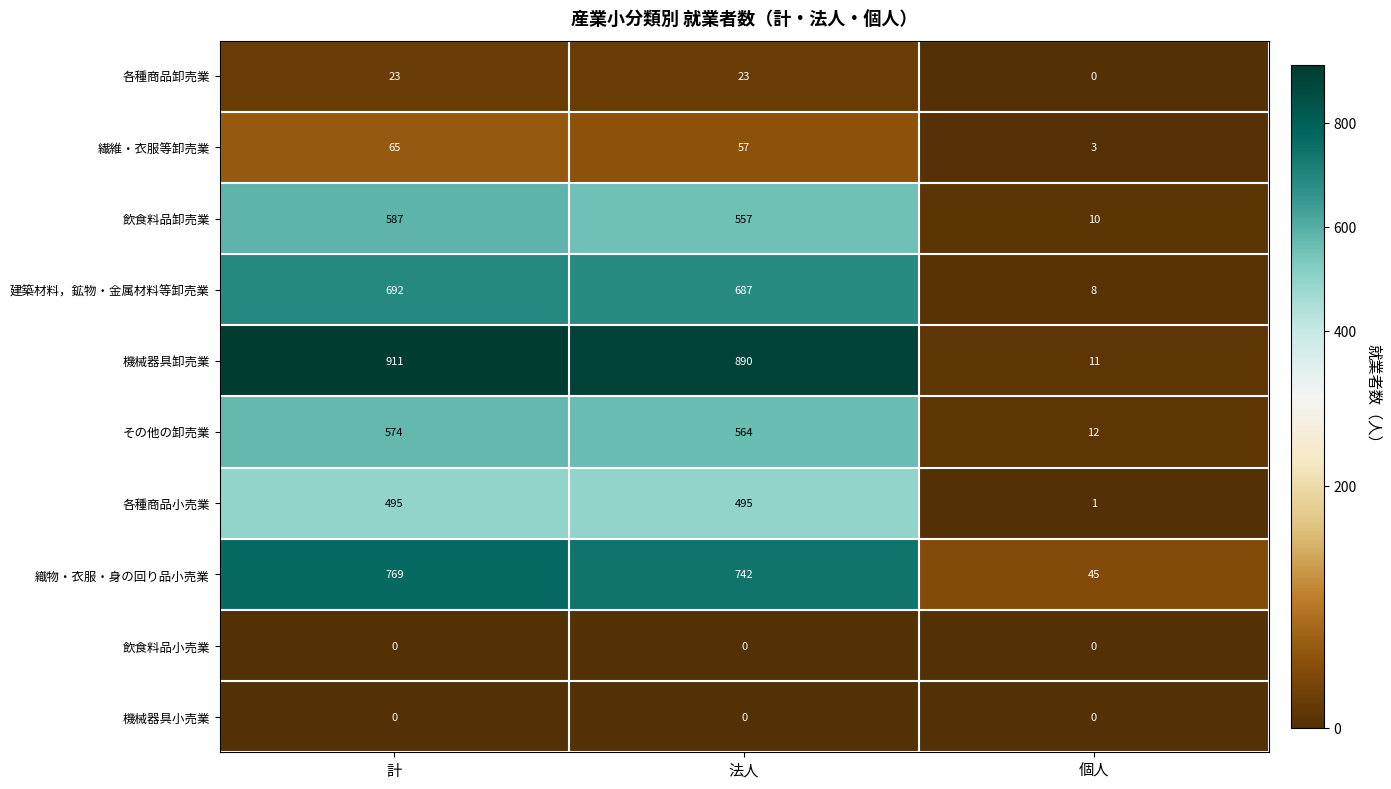

Which series changed the most between 計 and 個人?

機械器具卸売業